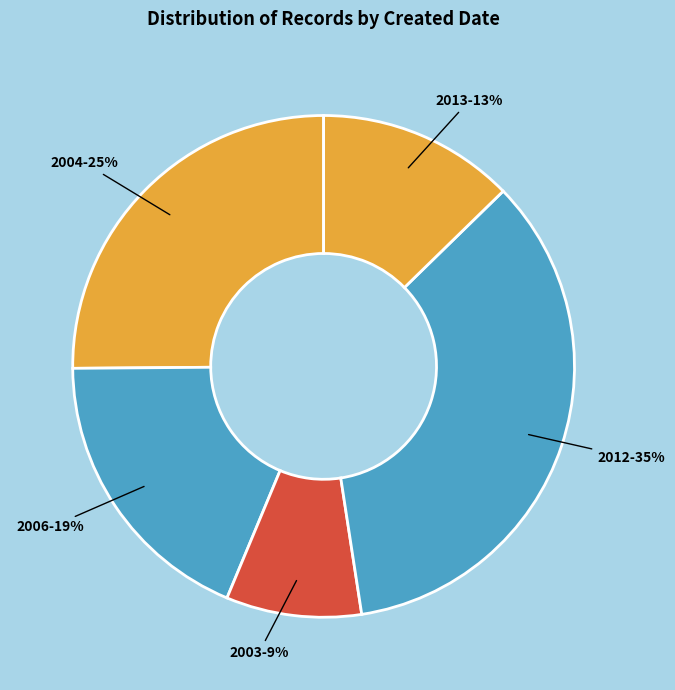

To the nearest percent, what is the average slice percentage?

20%